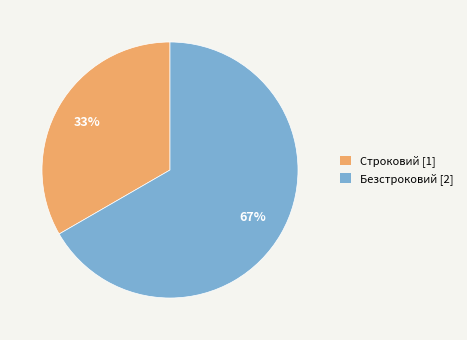

Do Строковий and Безстроковий together represent more than half of the pie?

Yes